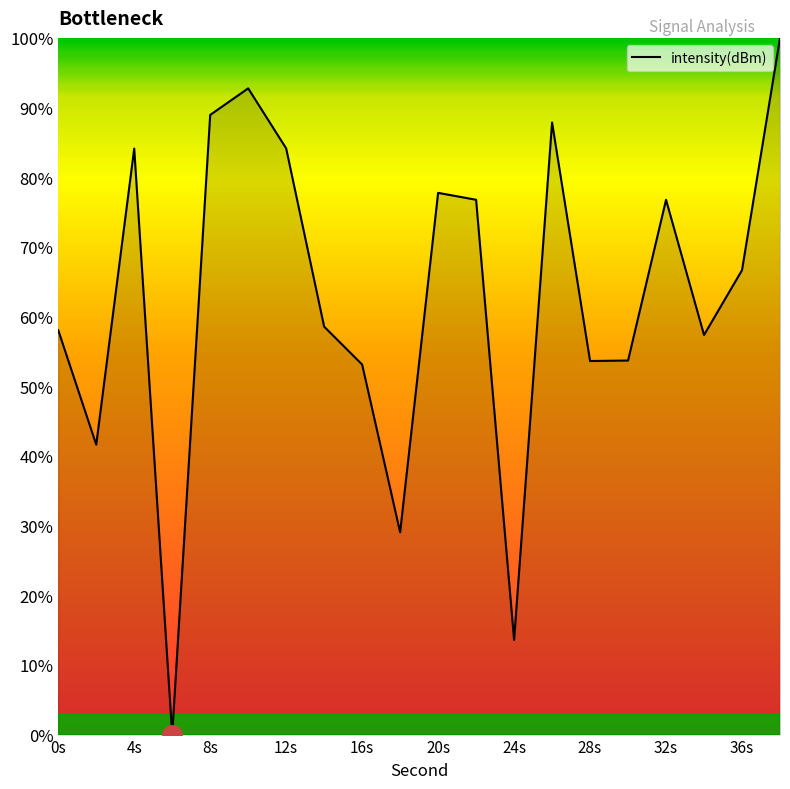

How many values exceed 66?

10